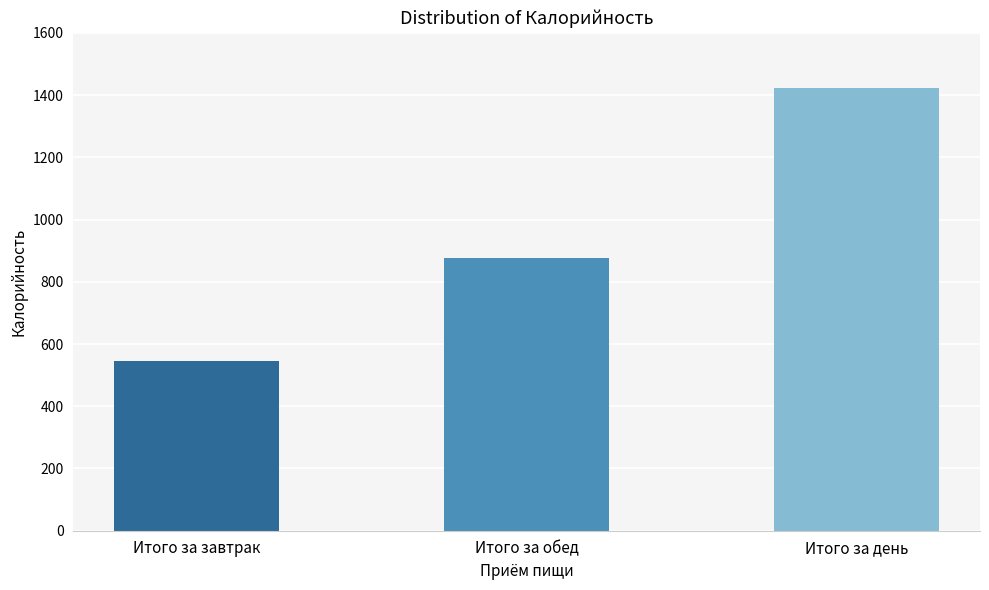

What is the average value?

949.5